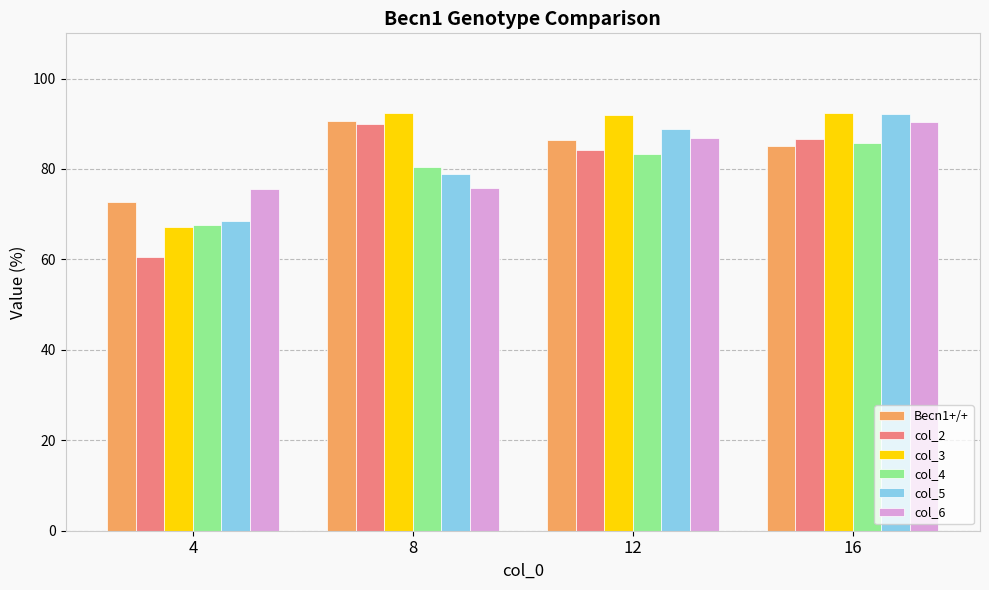

Which series has the largest range (max minus min)?

col_2